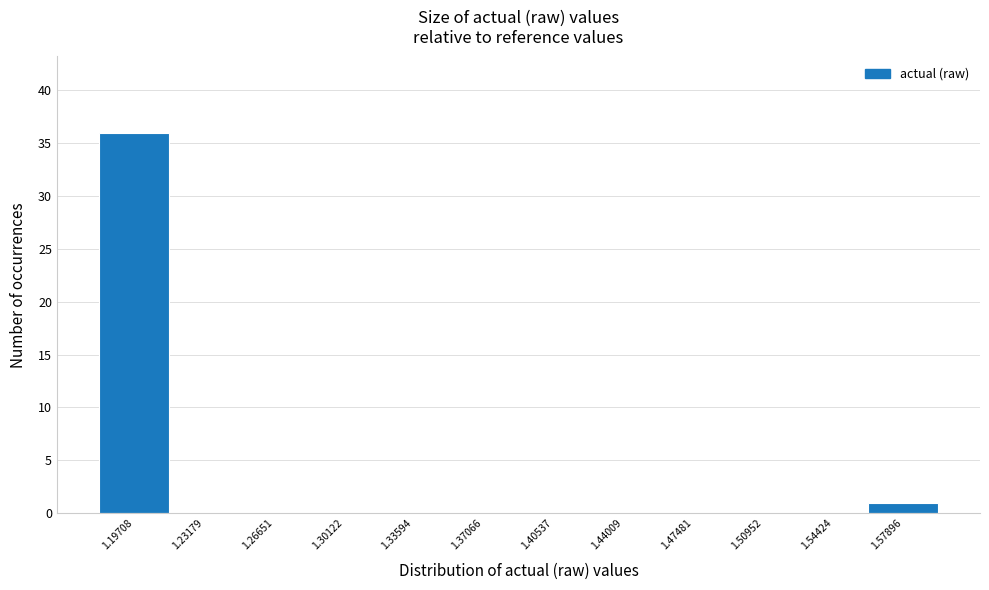

Reading left to right, transcribe all the data shown in this chart.

1.19708=36	1.23179=0	1.26651=0	1.30122=0	1.33594=0	1.37066=0	1.40537=0	1.44009=0	1.47481=0	1.50952=0	1.54424=0	1.57896=1